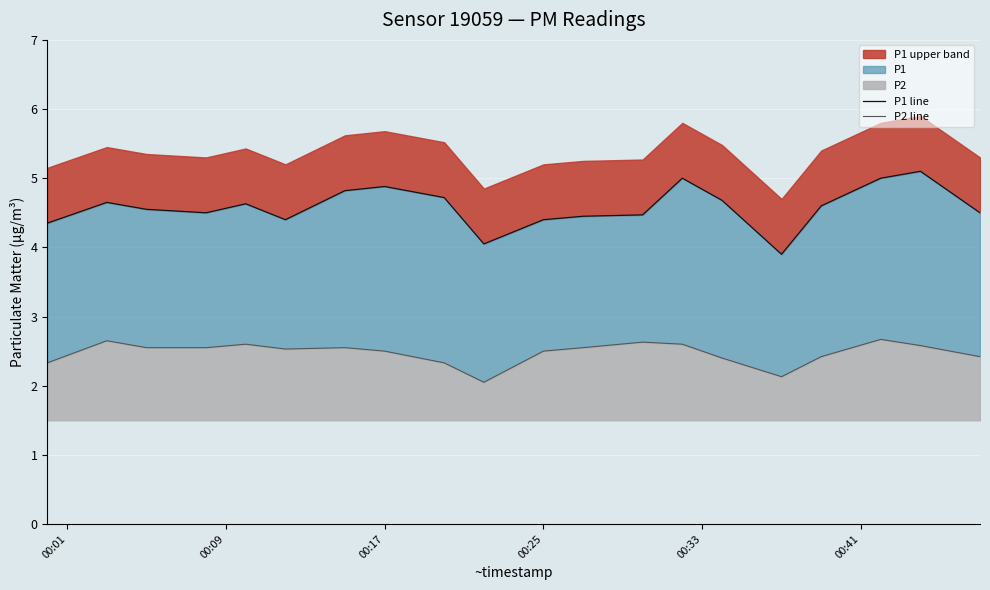

True or false: P1 line and P2 line cross at least once.

False